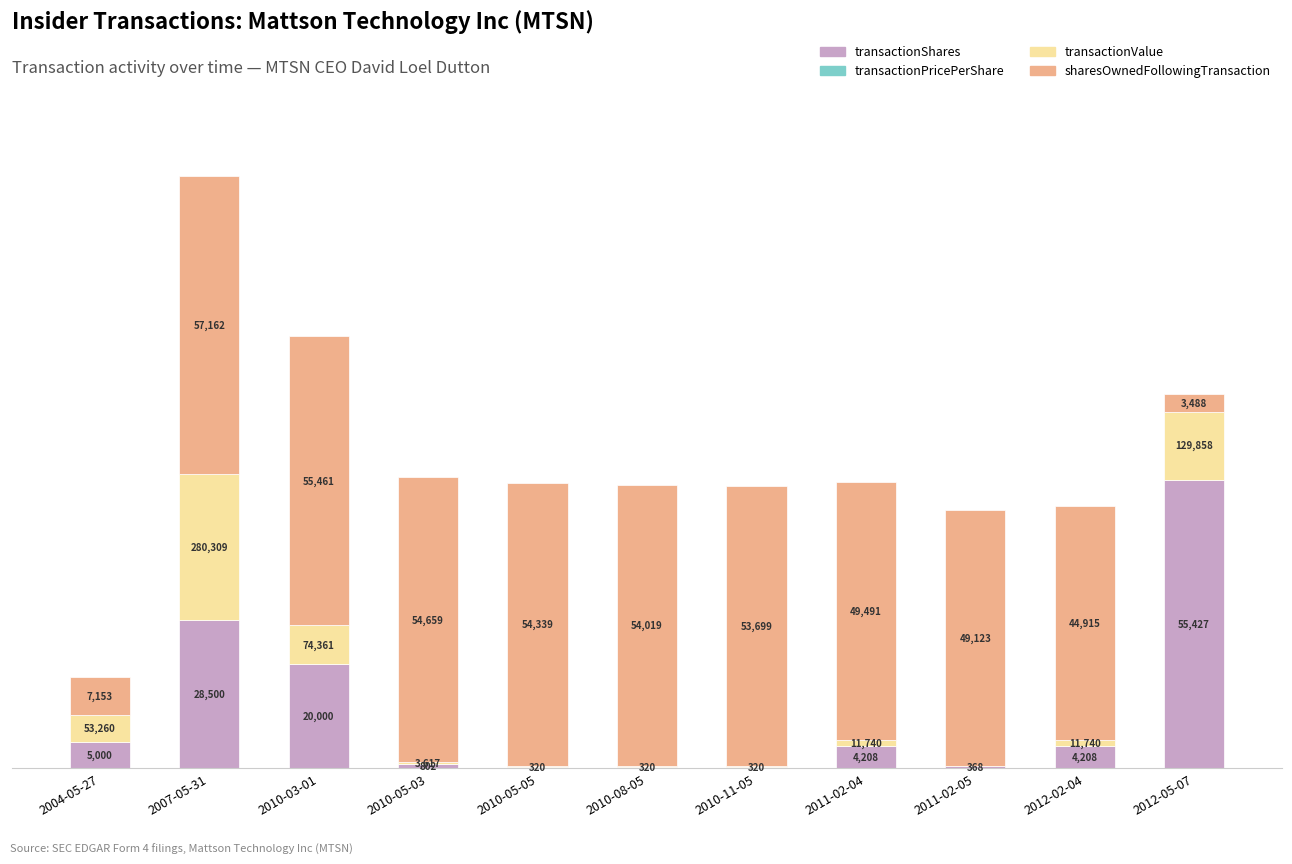

Which category has the highest value in the transactionShares series?

2012-05-07